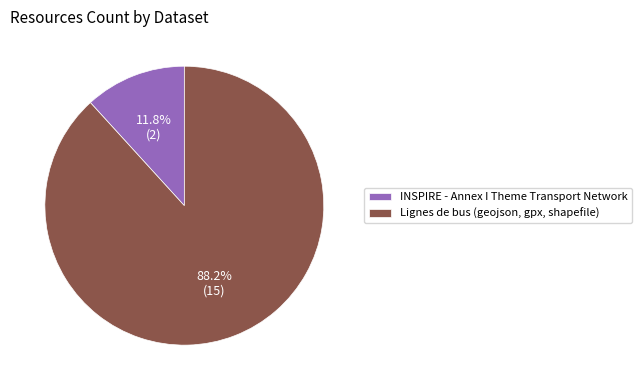

To the nearest percent, what is the difference between the INSPIRE - Annex I Theme Transport Network and Lignes de bus (geojson, gpx, shapefile) slice percentages?

76%